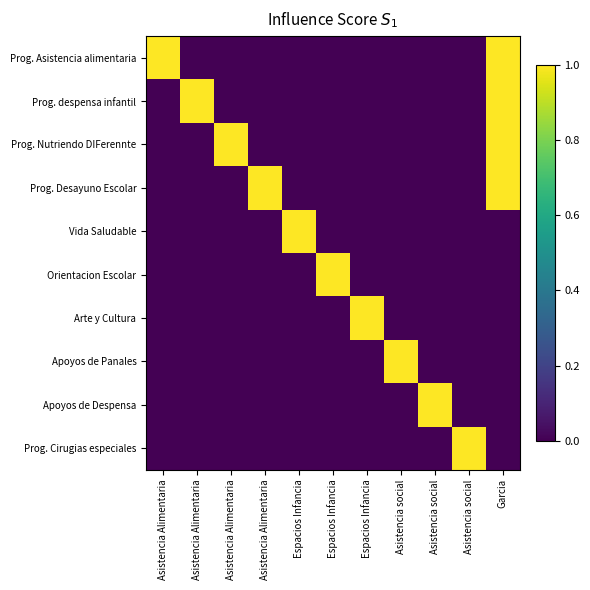

Reading left to right, extract all data points from this chart.

Prog. Asistencia alimentaria: Asistencia Alimentaria=1	Asistencia Alimentaria=0	Asistencia Alimentaria=0	Asistencia Alimentaria=0	Espacios Infancia=0	Espacios Infancia=0	Espacios Infancia=0	Asistencia social=0	Asistencia social=0	Asistencia social=0	Garcia=1
Prog. despensa infantil: Asistencia Alimentaria=0	Asistencia Alimentaria=1	Asistencia Alimentaria=0	Asistencia Alimentaria=0	Espacios Infancia=0	Espacios Infancia=0	Espacios Infancia=0	Asistencia social=0	Asistencia social=0	Asistencia social=0	Garcia=1
Prog. Nutriendo DIFerennte: Asistencia Alimentaria=0	Asistencia Alimentaria=0	Asistencia Alimentaria=1	Asistencia Alimentaria=0	Espacios Infancia=0	Espacios Infancia=0	Espacios Infancia=0	Asistencia social=0	Asistencia social=0	Asistencia social=0	Garcia=1
Prog. Desayuno Escolar: Asistencia Alimentaria=0	Asistencia Alimentaria=0	Asistencia Alimentaria=0	Asistencia Alimentaria=1	Espacios Infancia=0	Espacios Infancia=0	Espacios Infancia=0	Asistencia social=0	Asistencia social=0	Asistencia social=0	Garcia=1
Vida Saludable: Asistencia Alimentaria=0	Asistencia Alimentaria=0	Asistencia Alimentaria=0	Asistencia Alimentaria=0	Espacios Infancia=1	Espacios Infancia=0	Espacios Infancia=0	Asistencia social=0	Asistencia social=0	Asistencia social=0	Garcia=0
Orientacion Escolar: Asistencia Alimentaria=0	Asistencia Alimentaria=0	Asistencia Alimentaria=0	Asistencia Alimentaria=0	Espacios Infancia=0	Espacios Infancia=1	Espacios Infancia=0	Asistencia social=0	Asistencia social=0	Asistencia social=0	Garcia=0
Arte y Cultura: Asistencia Alimentaria=0	Asistencia Alimentaria=0	Asistencia Alimentaria=0	Asistencia Alimentaria=0	Espacios Infancia=0	Espacios Infancia=0	Espacios Infancia=1	Asistencia social=0	Asistencia social=0	Asistencia social=0	Garcia=0
Apoyos de Panales: Asistencia Alimentaria=0	Asistencia Alimentaria=0	Asistencia Alimentaria=0	Asistencia Alimentaria=0	Espacios Infancia=0	Espacios Infancia=0	Espacios Infancia=0	Asistencia social=1	Asistencia social=0	Asistencia social=0	Garcia=0
Apoyos de Despensa: Asistencia Alimentaria=0	Asistencia Alimentaria=0	Asistencia Alimentaria=0	Asistencia Alimentaria=0	Espacios Infancia=0	Espacios Infancia=0	Espacios Infancia=0	Asistencia social=0	Asistencia social=1	Asistencia social=0	Garcia=0
Prog. Cirugias especiales: Asistencia Alimentaria=0	Asistencia Alimentaria=0	Asistencia Alimentaria=0	Asistencia Alimentaria=0	Espacios Infancia=0	Espacios Infancia=0	Espacios Infancia=0	Asistencia social=0	Asistencia social=0	Asistencia social=1	Garcia=0